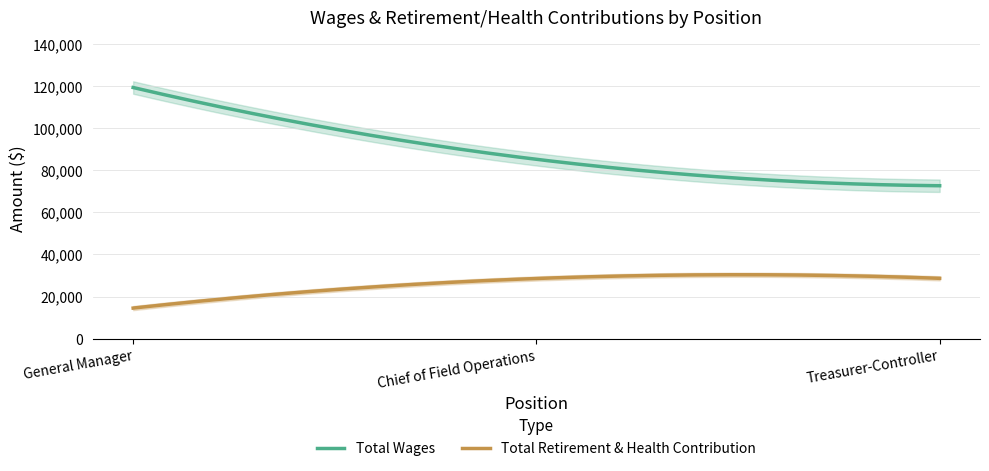

What value does the Total Retirement & Health Contribution series have at Chief of Field Operations, to the nearest 100?

28600